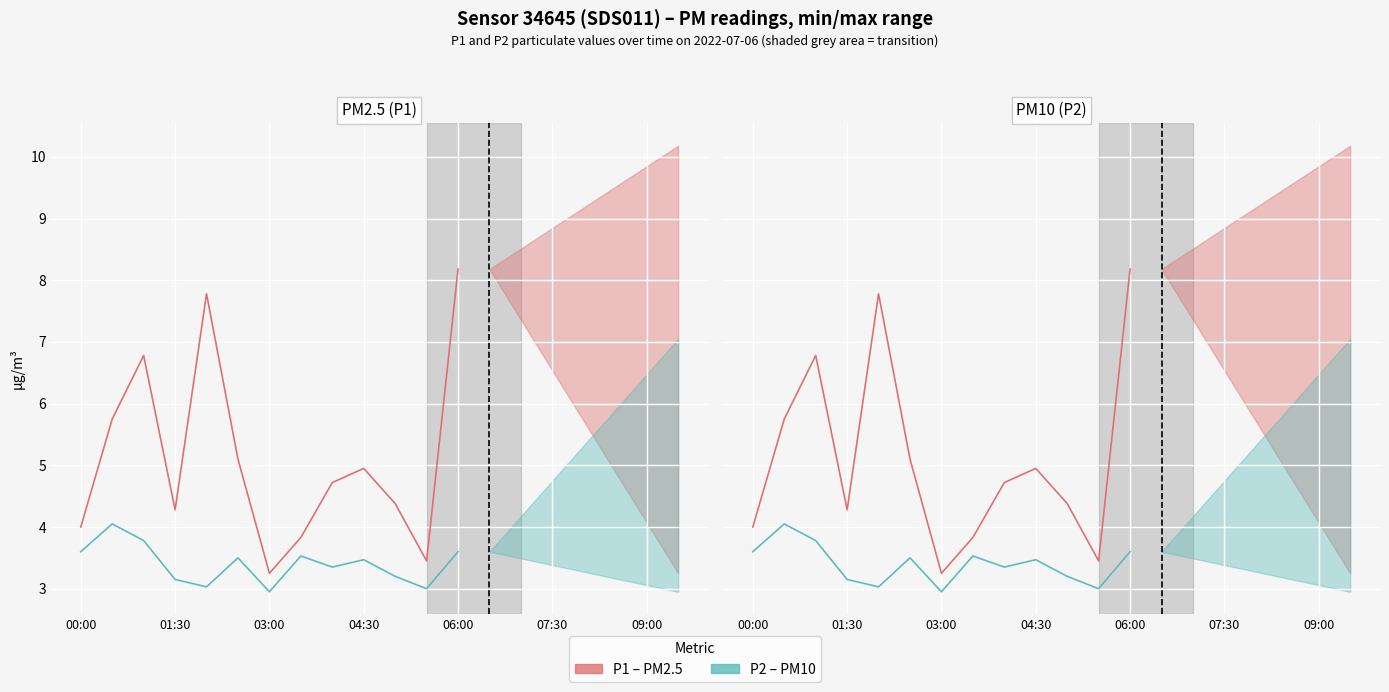

How many values in the P2 (PM10) series exceed 3?

11